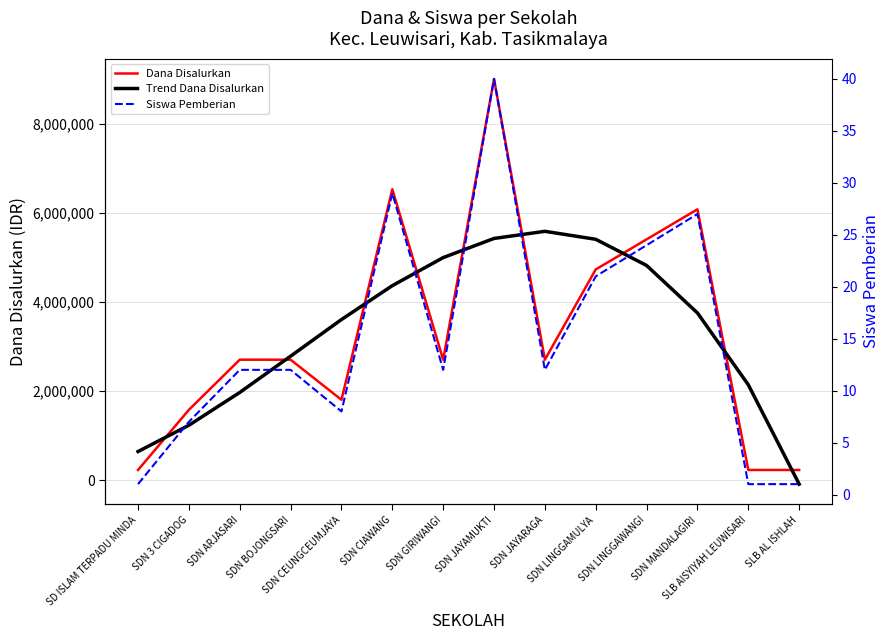

Reading right to left, what are all the values shown in this chart?

Dana Disalurkan: SLB AL ISHLAH=225000.0	SLB AISYIYAH LEUWISARI=225000.0	SDN MANDALAGIRI=6075000.0	SDN LINGGAWANGI=5400000.0	SDN LINGGAMULYA=4725000.0	SDN JAYARAGA=2700000.0	SDN JAYAMUKTI=9000000.0	SDN GIRIWANGI=2700000.0	SDN CIAWANG=6525000.0	SDN CEUNGCEUMJAYA=1800000.0	SDN BOJONGSARI=2700000.0	SDN ARJASARI=2700000.0	SDN 3 CIGADOG=1575000.0	SD ISLAM TERPADU MINDA=225000.0
Trend Dana Disalurkan: SLB AL ISHLAH=-92647.1	SLB AISYIYAH LEUWISARI=2136554.6	SDN MANDALAGIRI=3749078.9	SDN LINGGAWANGI=4814341.5	SDN LINGGAMULYA=5401758.5	SDN JAYARAGA=5580745.7	SDN JAYAMUKTI=5420719.0	SDN GIRIWANGI=4991094.2	SDN CIAWANG=4361287.2	SDN CEUNGCEUMJAYA=3600714.0	SDN BOJONGSARI=2778790.3	SDN ARJASARI=1964932.1	SDN 3 CIGADOG=1228555.3	SD ISLAM TERPADU MINDA=639075.6
Siswa Pemberian: SLB AL ISHLAH=1.0	SLB AISYIYAH LEUWISARI=1.0	SDN MANDALAGIRI=27.0	SDN LINGGAWANGI=24.0	SDN LINGGAMULYA=21.0	SDN JAYARAGA=12.0	SDN JAYAMUKTI=40.0	SDN GIRIWANGI=12.0	SDN CIAWANG=29.0	SDN CEUNGCEUMJAYA=8.0	SDN BOJONGSARI=12.0	SDN ARJASARI=12.0	SDN 3 CIGADOG=7.0	SD ISLAM TERPADU MINDA=1.0